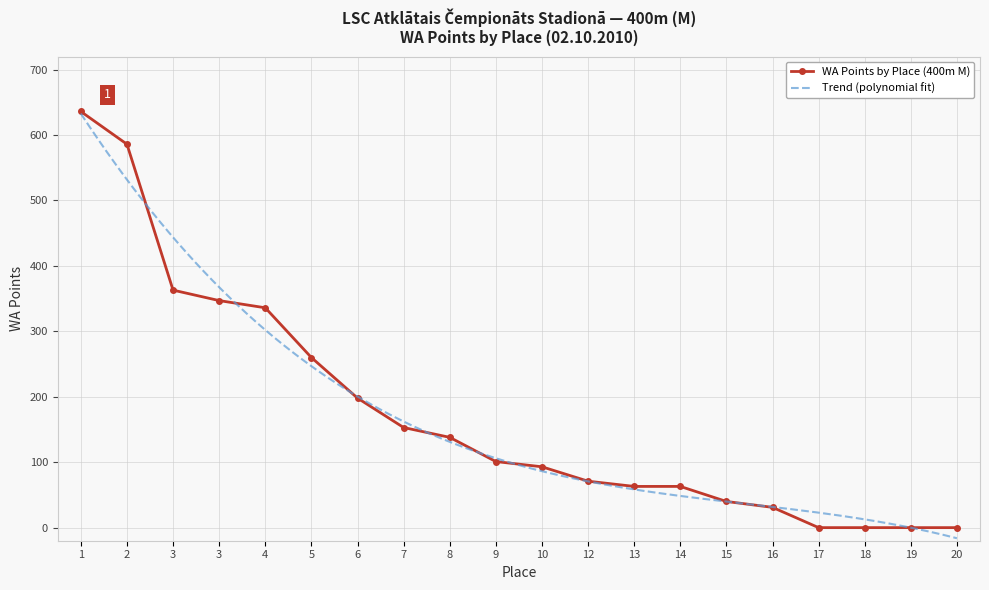

True or false: the data shows 628 at 3.

False